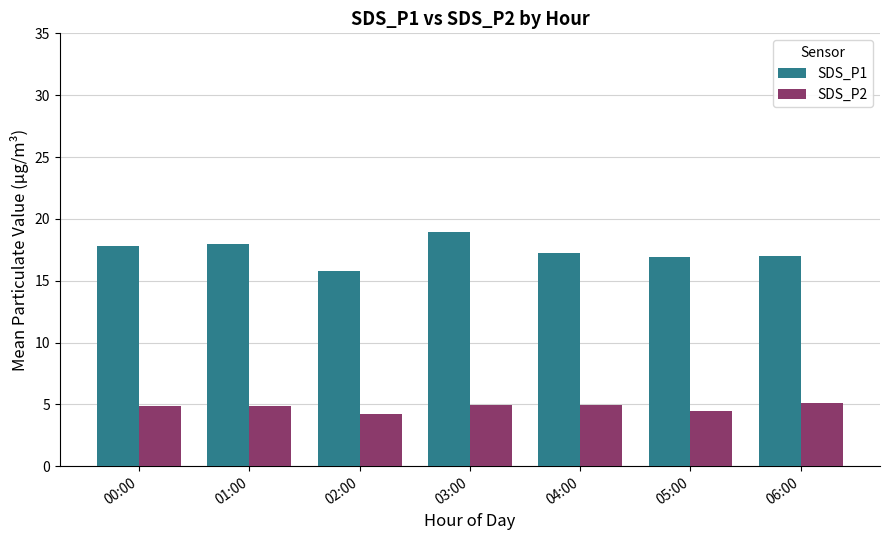

List the series in order of their overall mean, highest first.

SDS_P1, SDS_P2